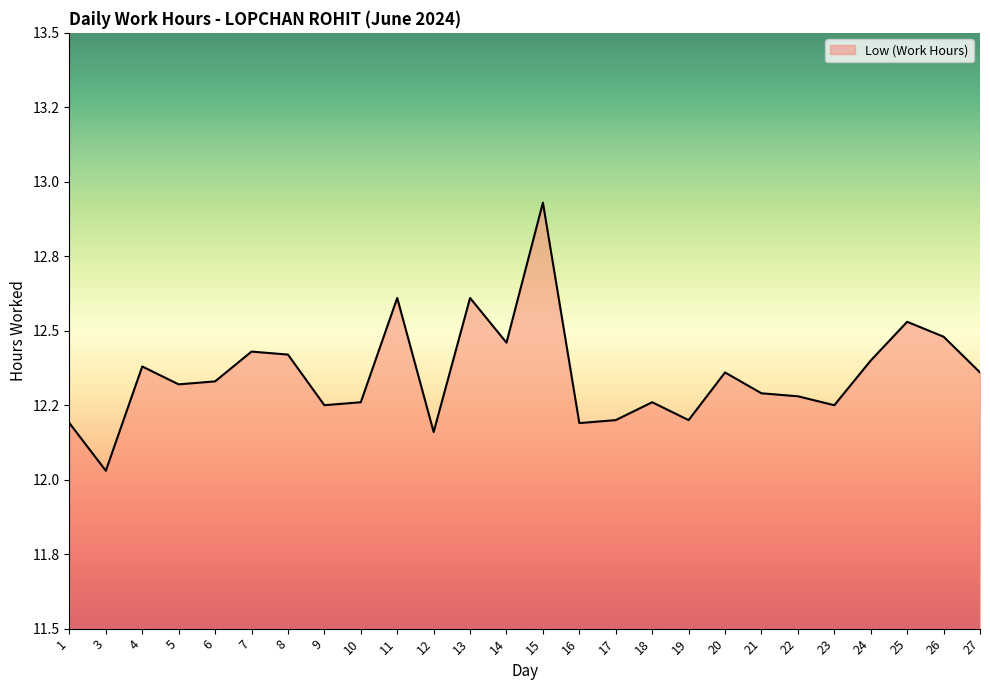

Is this an area chart (filled region under the line)?

Yes